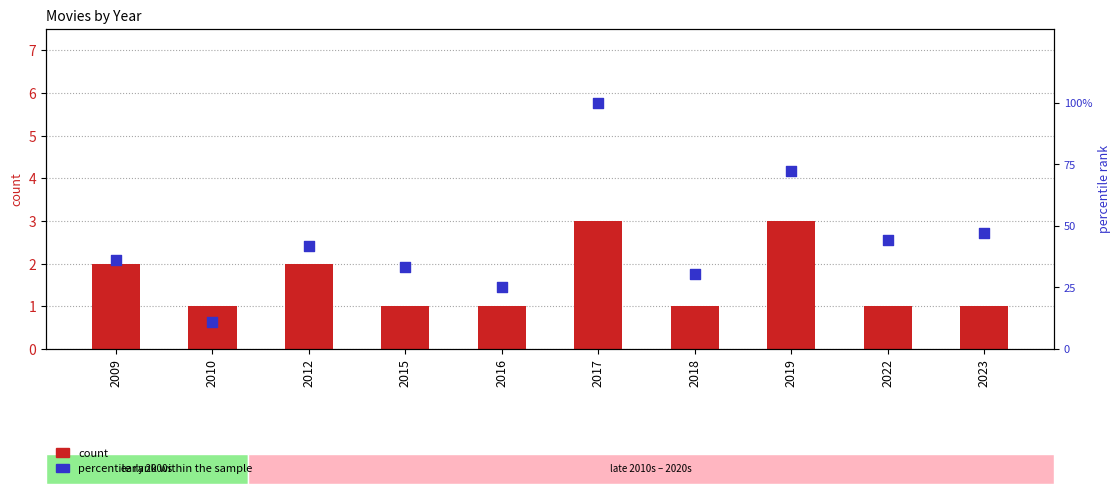

Which series reaches the minimum Y coordinate?

count